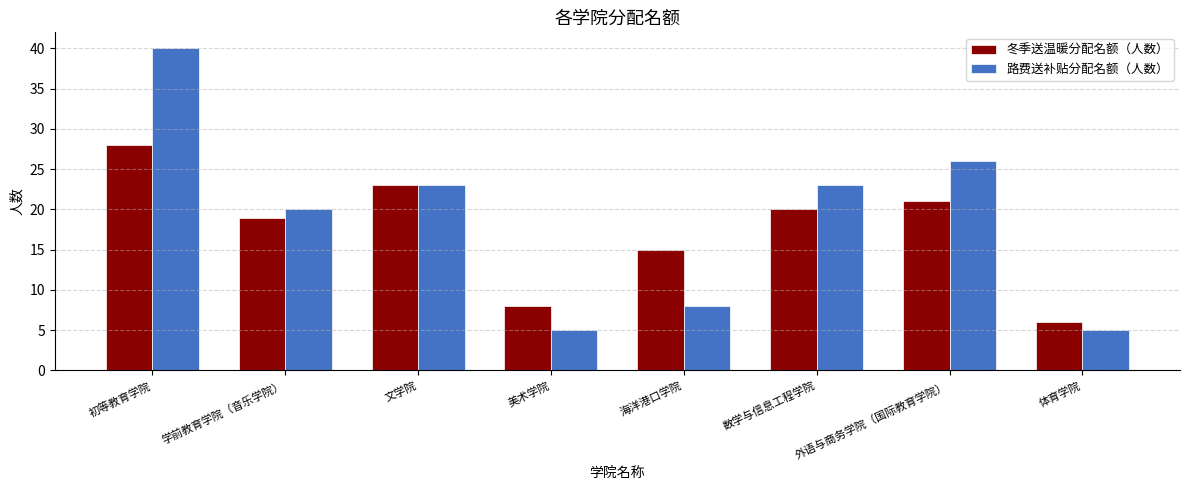

What is the minimum value shown in the chart?

5